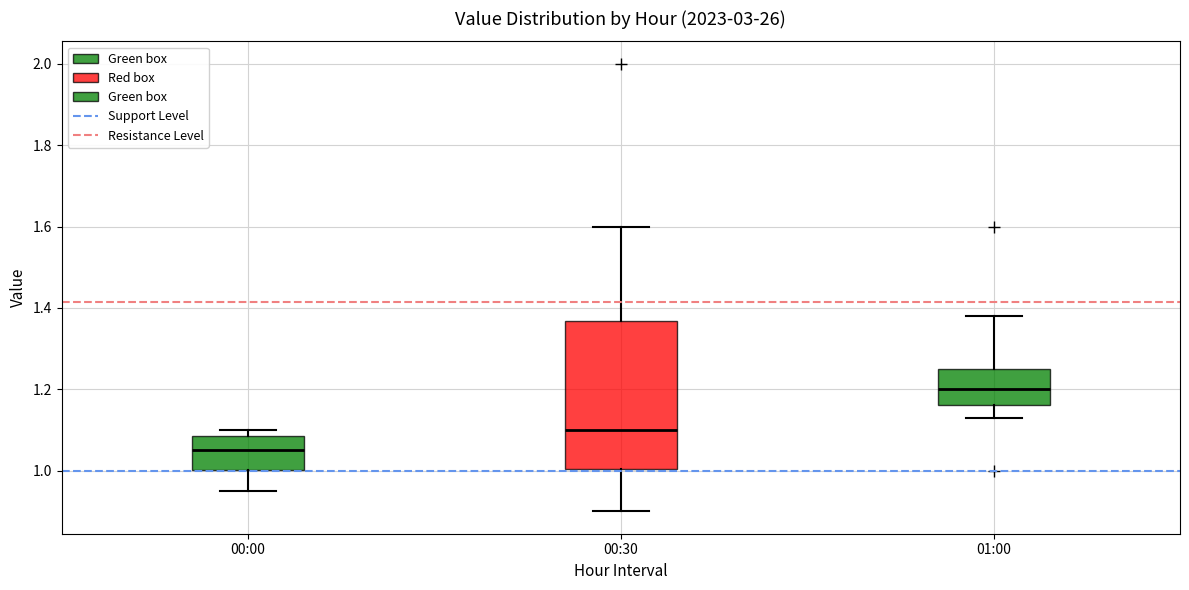

Which box is the tallest, from its lower edge to its upper edge?

00:30